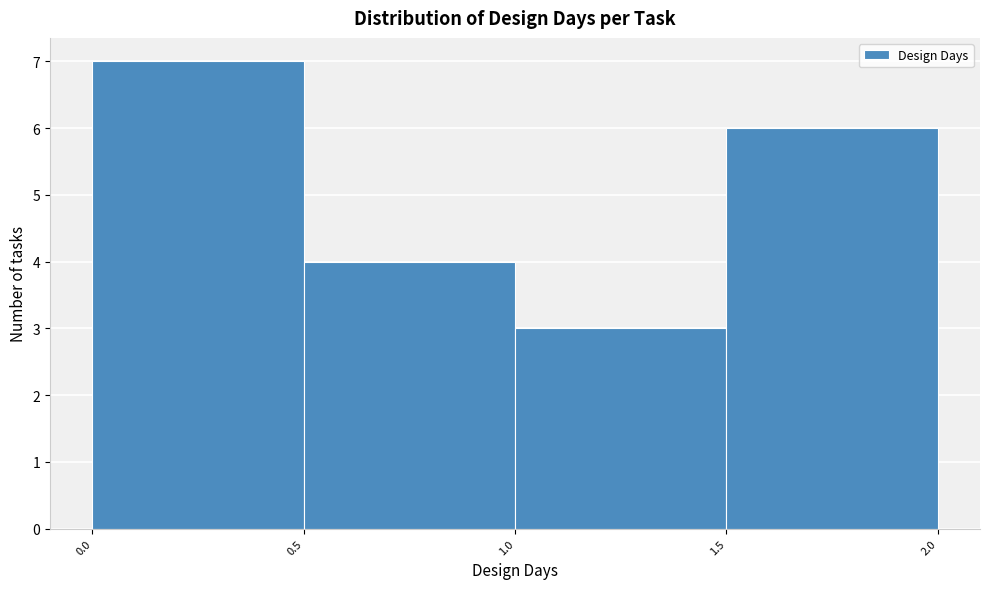

How tall is the bar that spans 0.5 to 1.0 on the x-axis? The values are not printed on the chart, so give them approximately, as read against the axis.

4